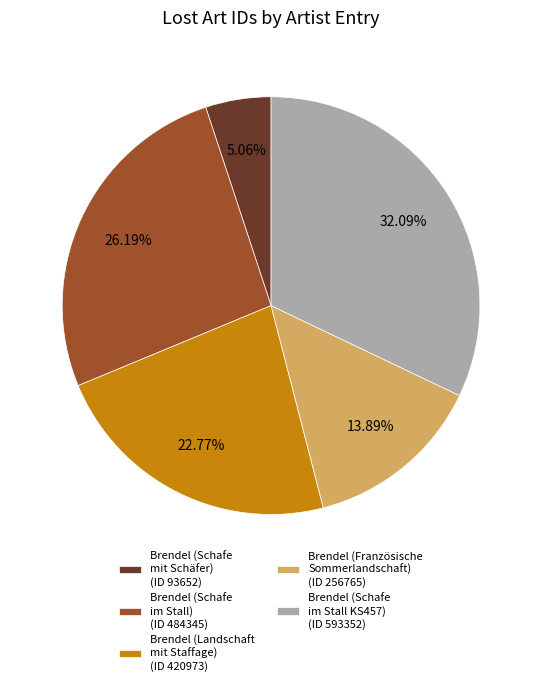

Rank the categories by value from lowest to highest.

Brendel (Schafe mit Schäfer) (ID 93652), Brendel (Französische Sommerlandschaft) (ID 256765), Brendel (Landschaft mit Staffage) (ID 420973), Brendel (Schafe im Stall) (ID 484345), Brendel (Schafe im Stall KS457) (ID 593352)